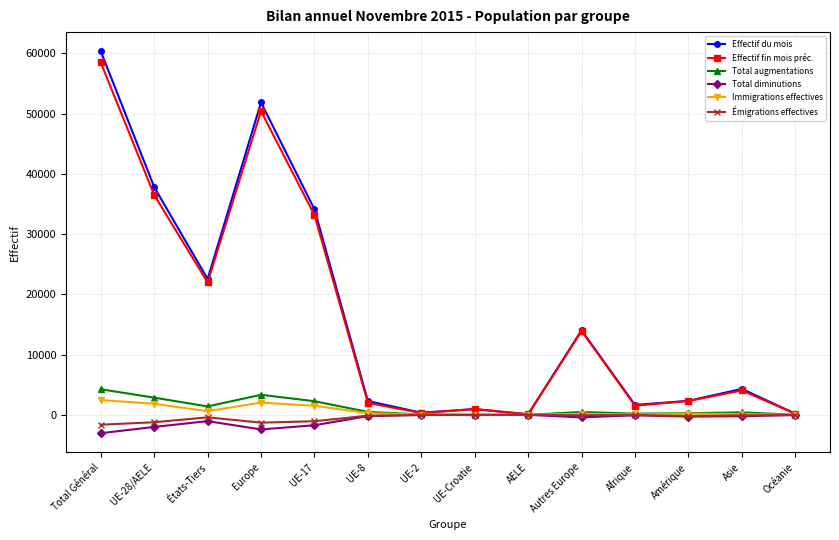

Which series has the largest range (max minus min)?

Effectif du mois